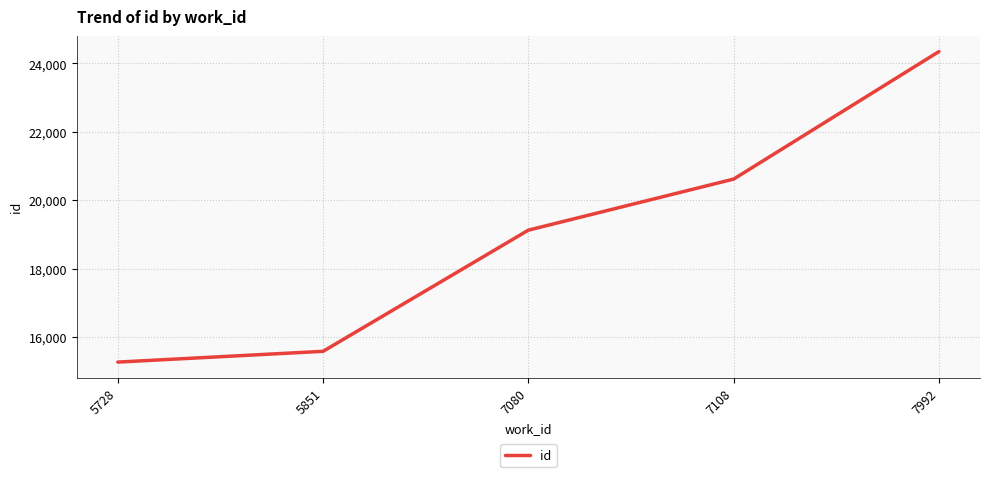

Reading left to right, transcribe all the data shown in this chart.

5728=15267	5851=15582	7080=19125	7108=20618	7992=24346